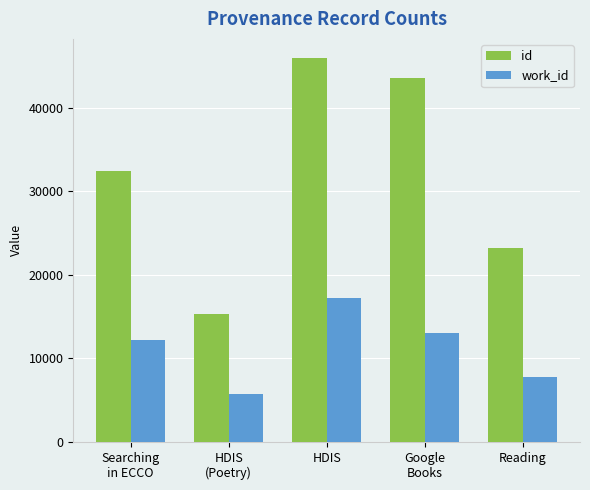

What is the sum of all id values?

160285